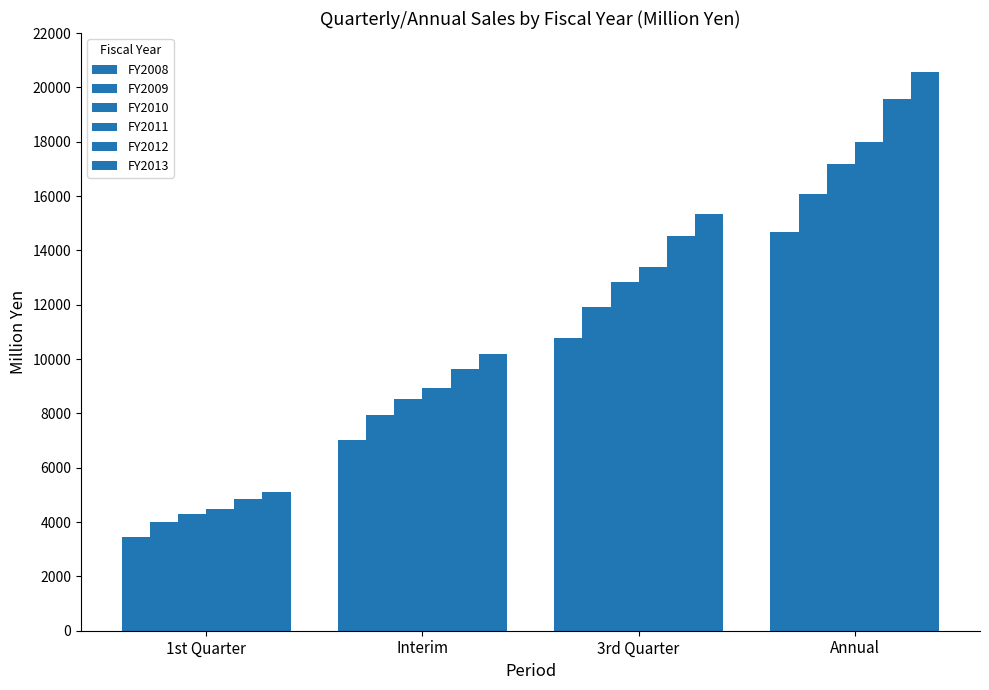

Reading left to right, transcribe all the data shown in this chart.

FY2008: 1st Quarter=3448	Interim=7004	3rd Quarter=10772	Annual=14663
FY2009: 1st Quarter=4017	Interim=7937	3rd Quarter=11927	Annual=16068
FY2010: 1st Quarter=4278	Interim=8528	3rd Quarter=12851	Annual=17184
FY2011: 1st Quarter=4495	Interim=8920	3rd Quarter=13388	Annual=17974
FY2012: 1st Quarter=4854	Interim=9621	3rd Quarter=14513	Annual=19576
FY2013: 1st Quarter=5104	Interim=10183	3rd Quarter=15331	Annual=20574